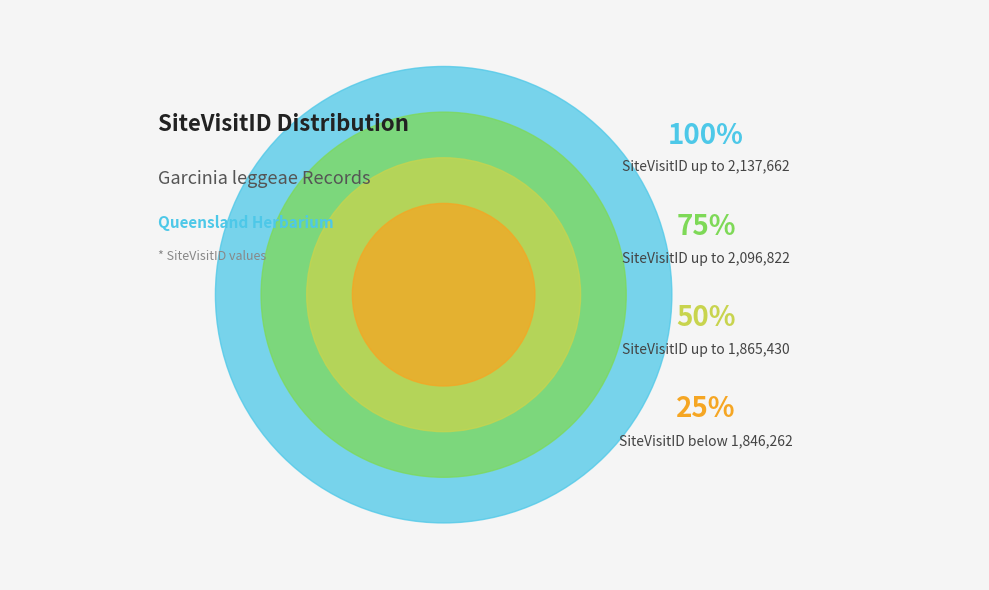

Does ID 3 account for over 50% of the chart?

No